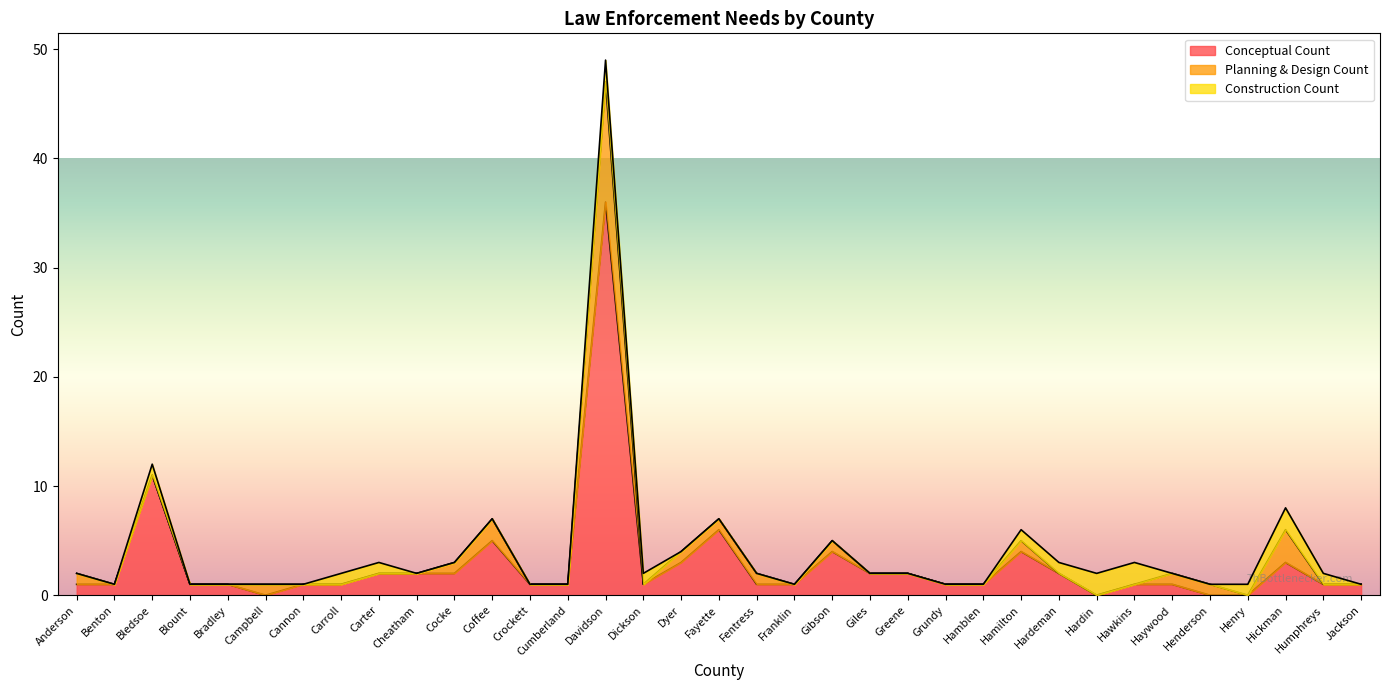

Which label corresponds to the largest value in the chart?

Davidson